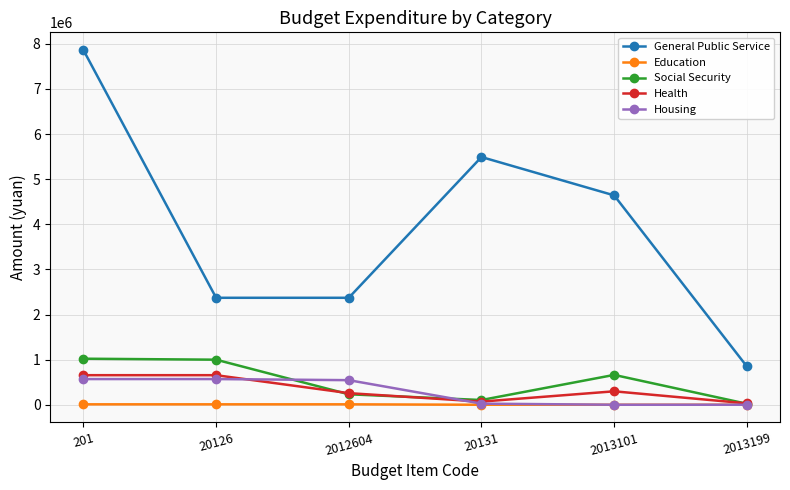

Which series has the largest total across all categories?

General Public Service